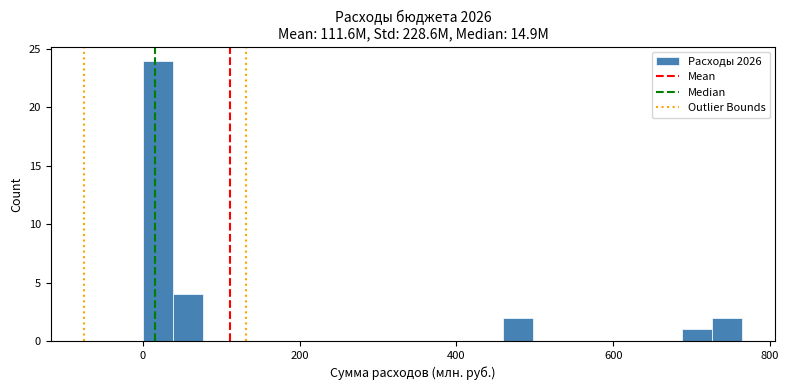

Around what value on the x-axis is the tallest bar? Give the approximate position of its centre, as read against the axis.

20